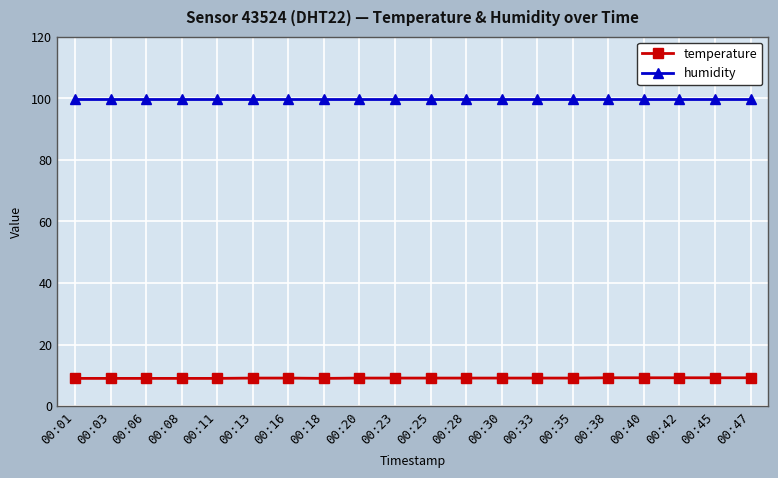

What is the value of the temperature point at the 16th from the left?

9.2